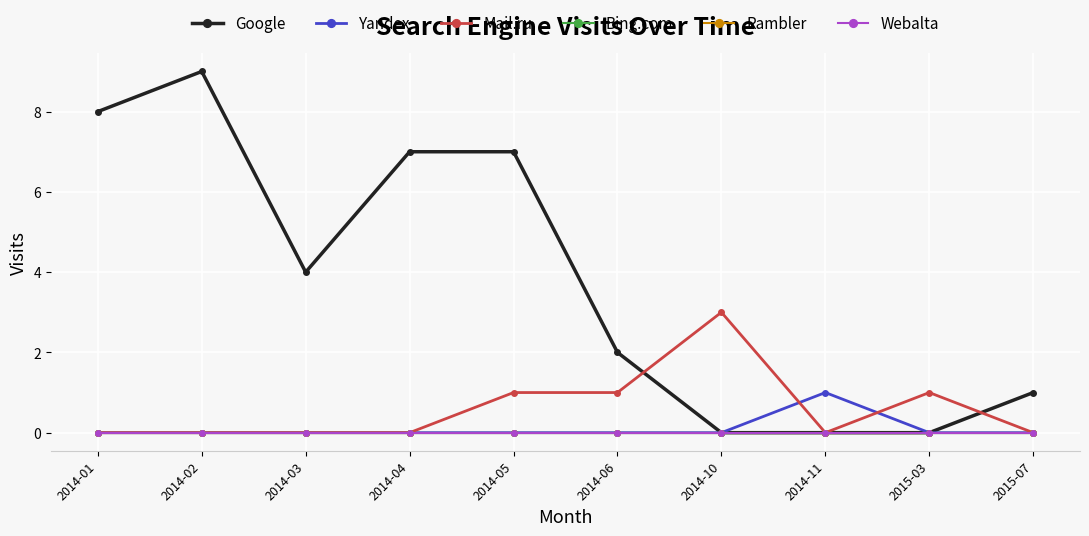

How many interior local peaks does the Mail.ru series have?

2